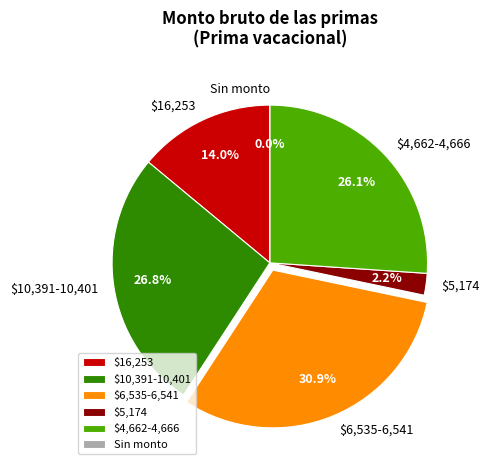

Is there a majority slice in this chart?

No